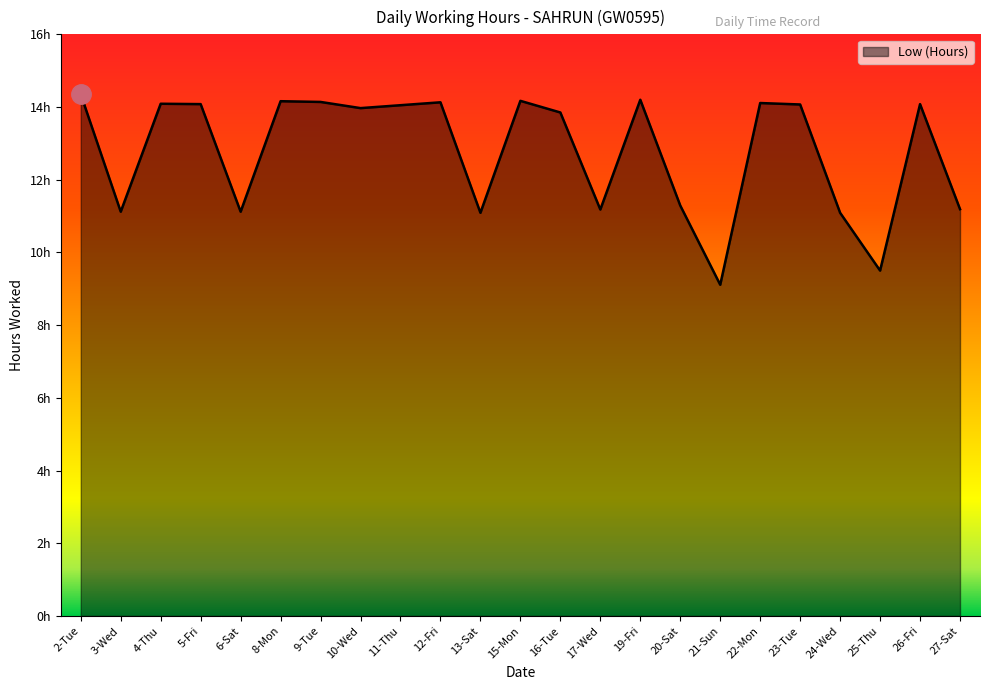

Reading right to left, transcribe all the data shown in this chart.

11.2	14.1	9.5	11.1	14.1	14.1	9.1	11.3	14.2	11.2	13.8	14.2	11.1	14.1	14.1	14.0	14.1	14.2	11.1	14.1	14.1	11.1	14.3